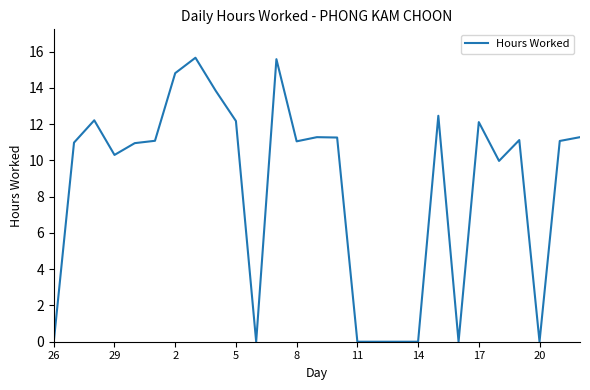

What is the difference between the second highest and second lowest values?

15.6